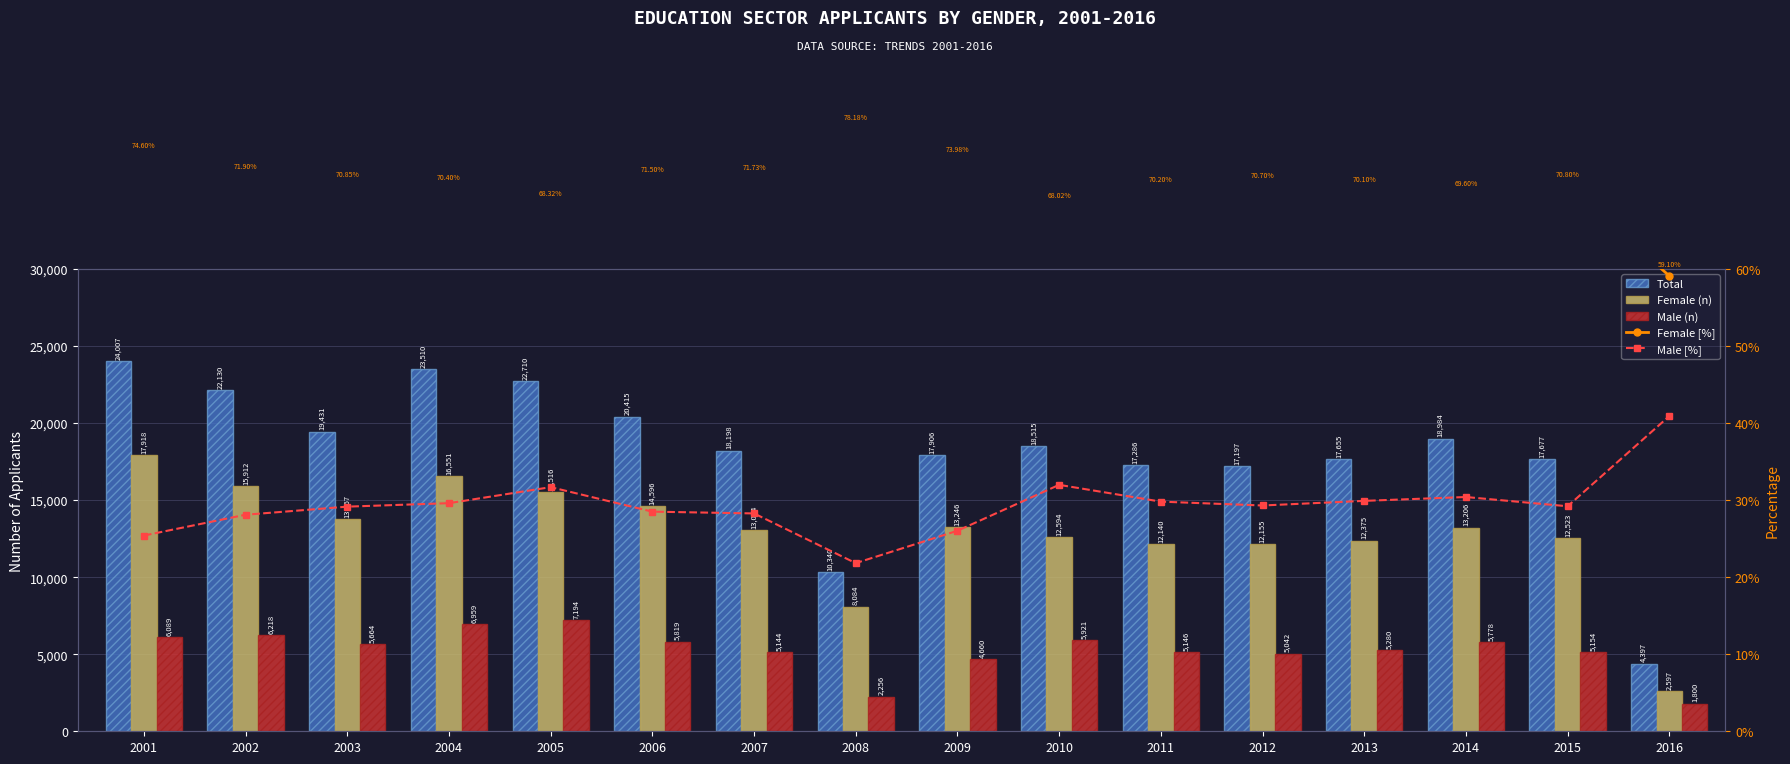

Where does the Total series first go above 18515?

2001